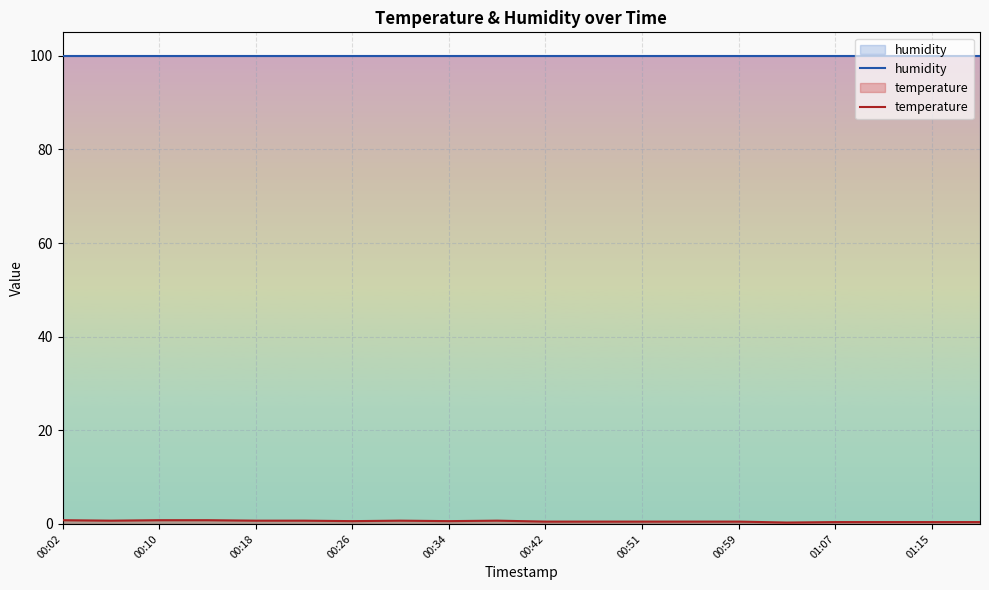

List the series in order of their peak value, highest first.

humidity, temperature